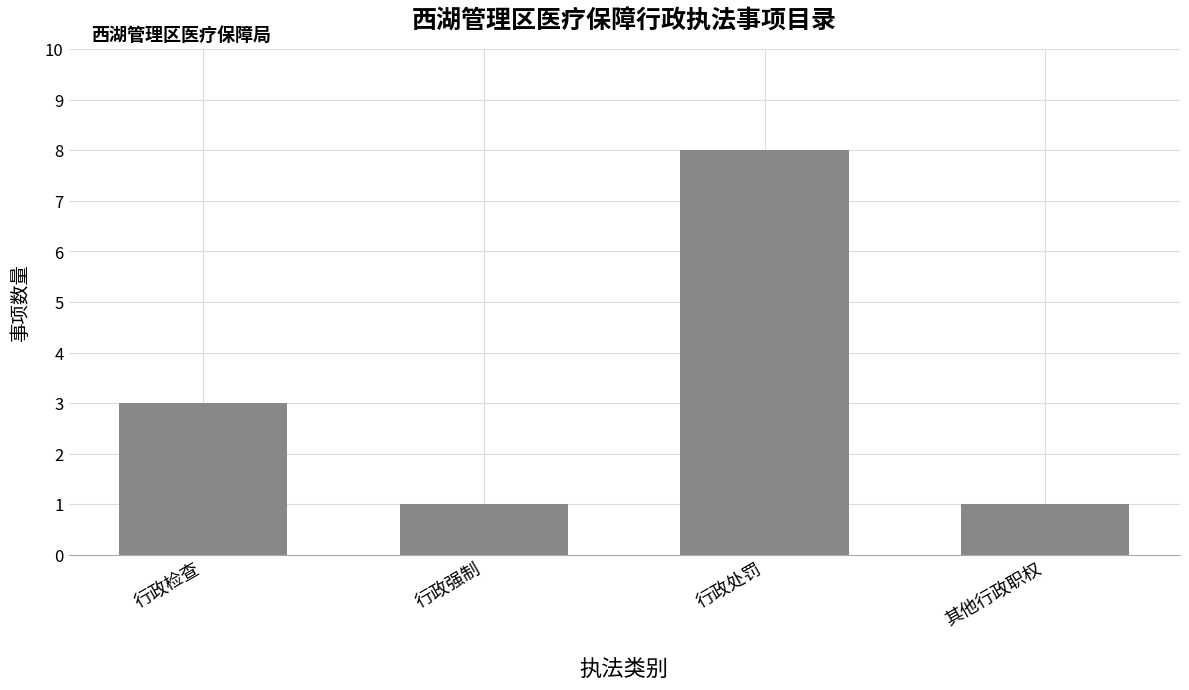

The chart shows a value of 3 at 行政检查. True or false?

True